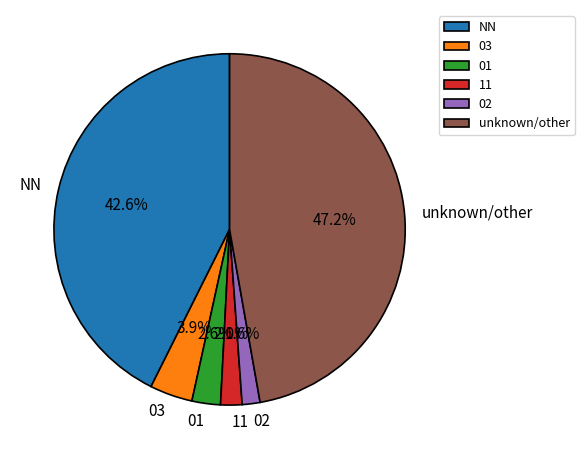

What percentage is NOT represented by 03?

96.1%